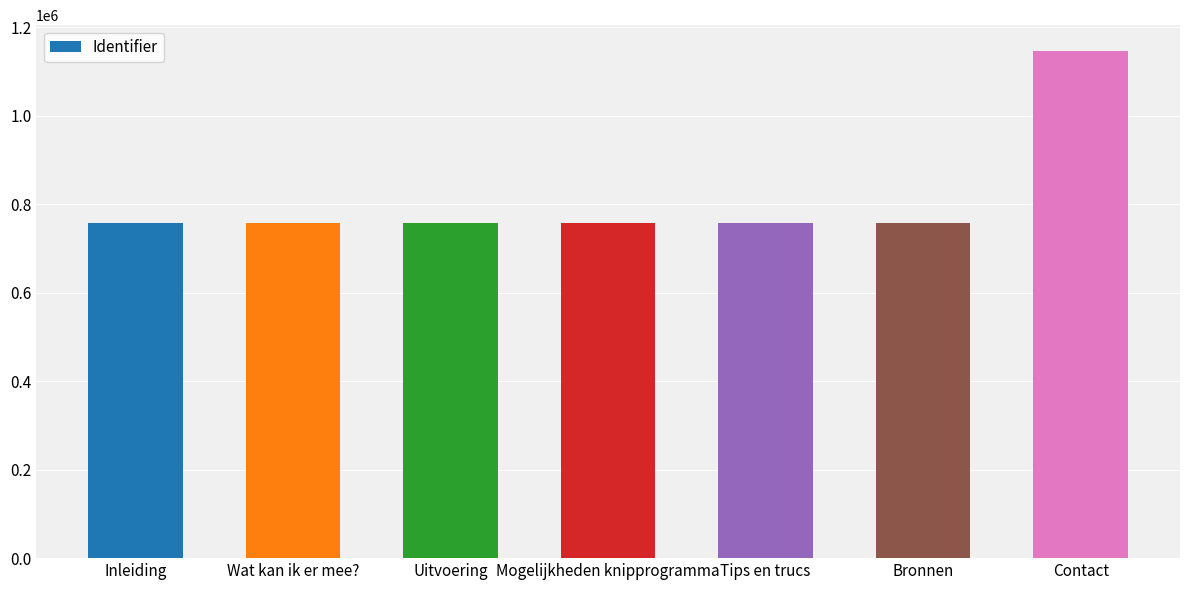

Approximately how many times larger is the value at Mogelijkheden knipprogramma compared to Tips en trucs?

1.0